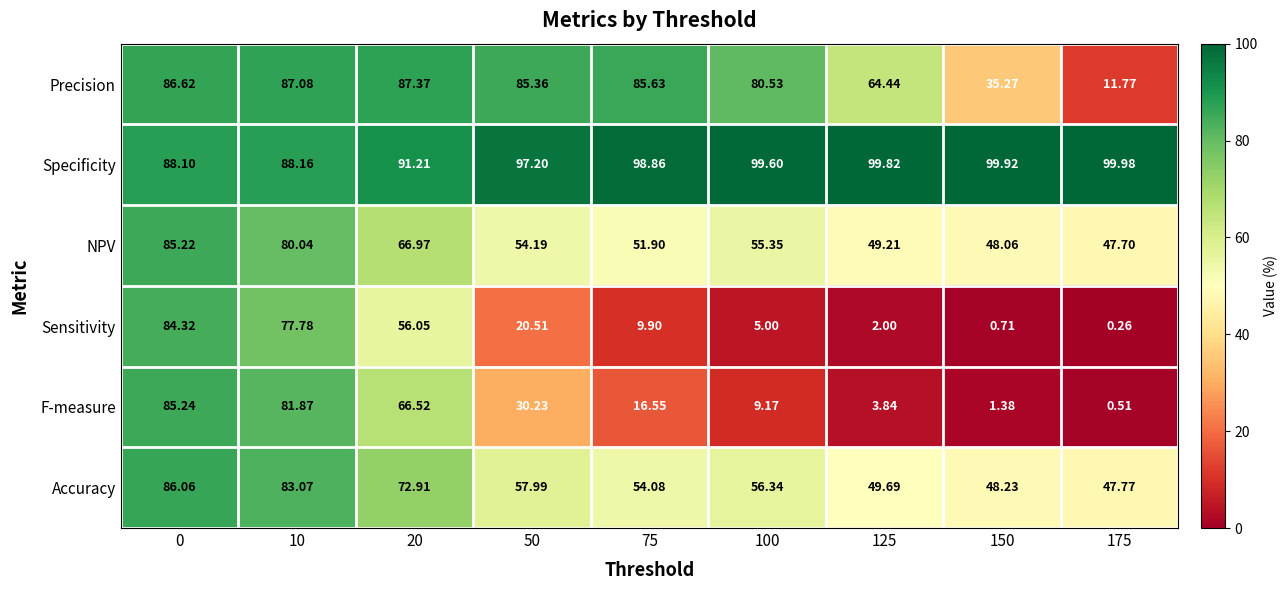

At 150, list the series in order from largest to smallest.

Specificity, Accuracy, NPV, Precision, F-measure, Sensitivity